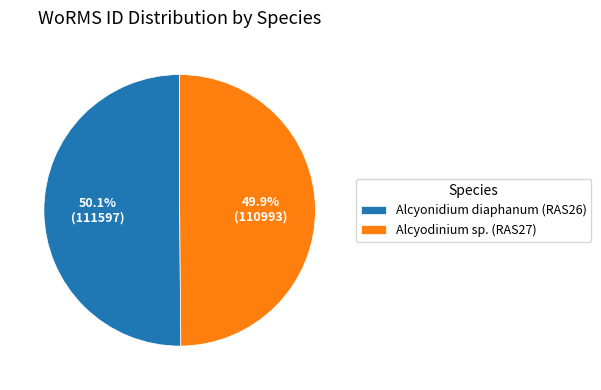

What percentage is the Alcyonidium diaphanum (RAS26) slice, to the nearest percent?

50%